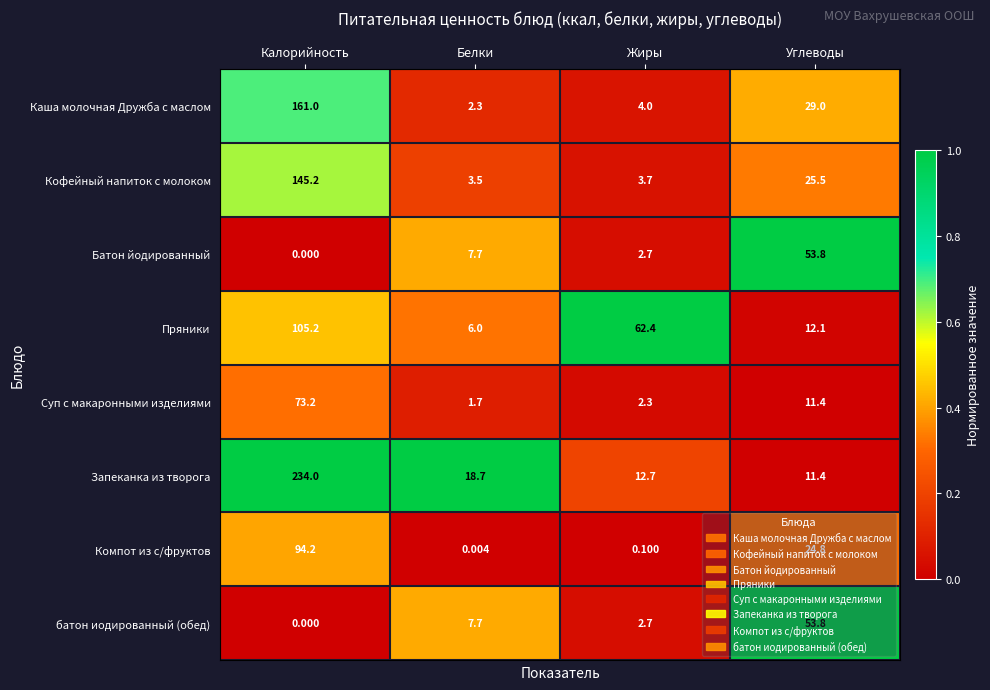

Which series has the largest range (max minus min)?

Запеканка из творога